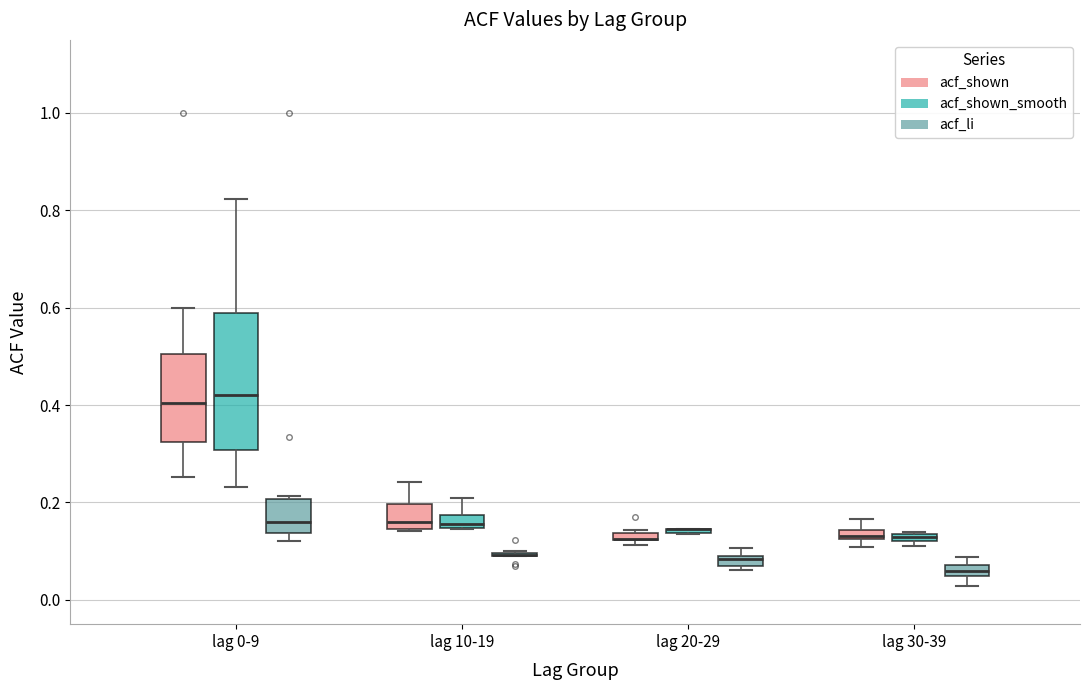

Which box is the tallest, from its lower edge to its upper edge?

lag 0-9 (acf_shown_smooth)